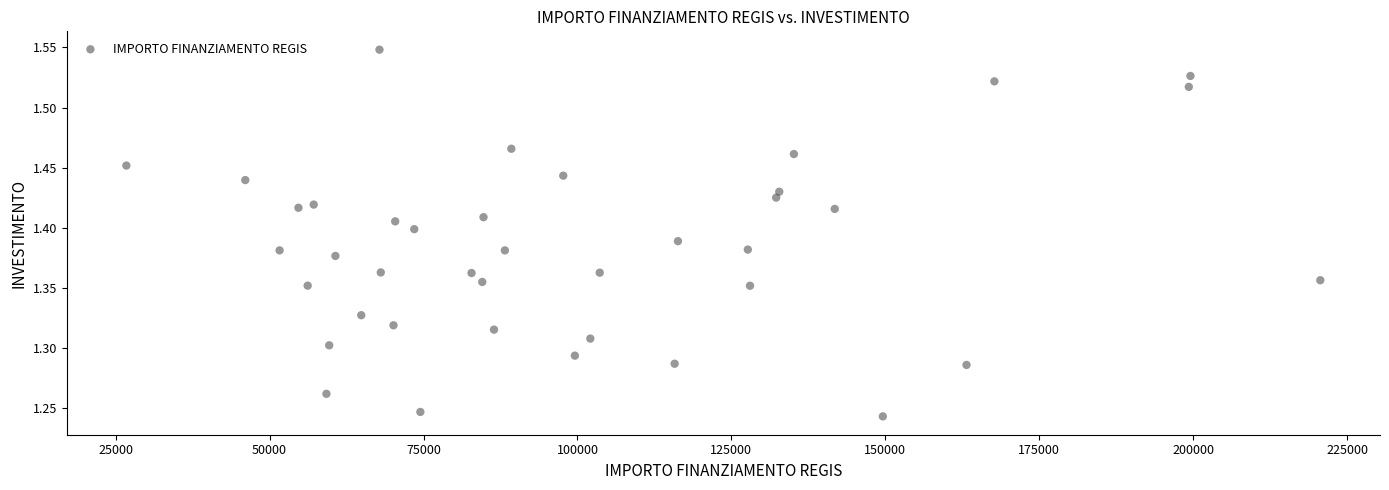

What is the range of Y values (max minus min)?

0.3